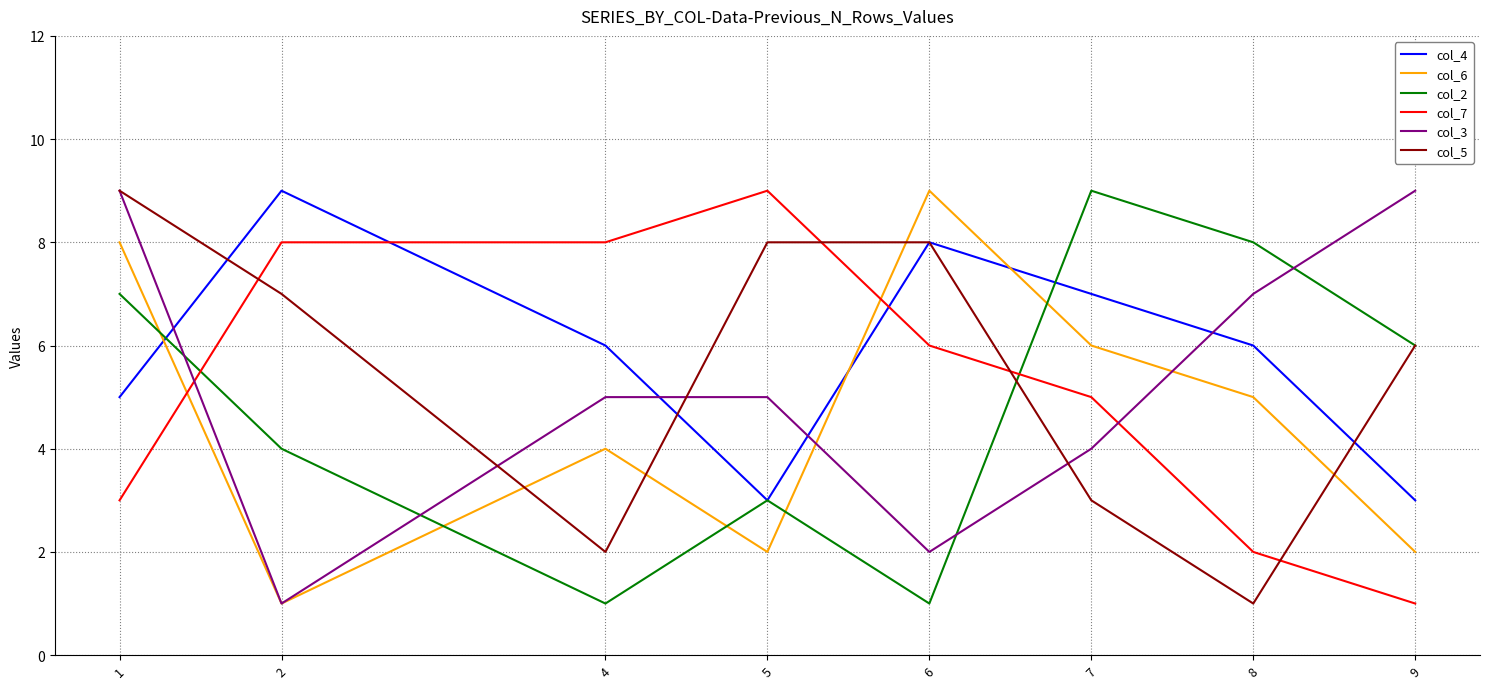

What is the difference between the maximum and minimum values in the col_2 series?

8